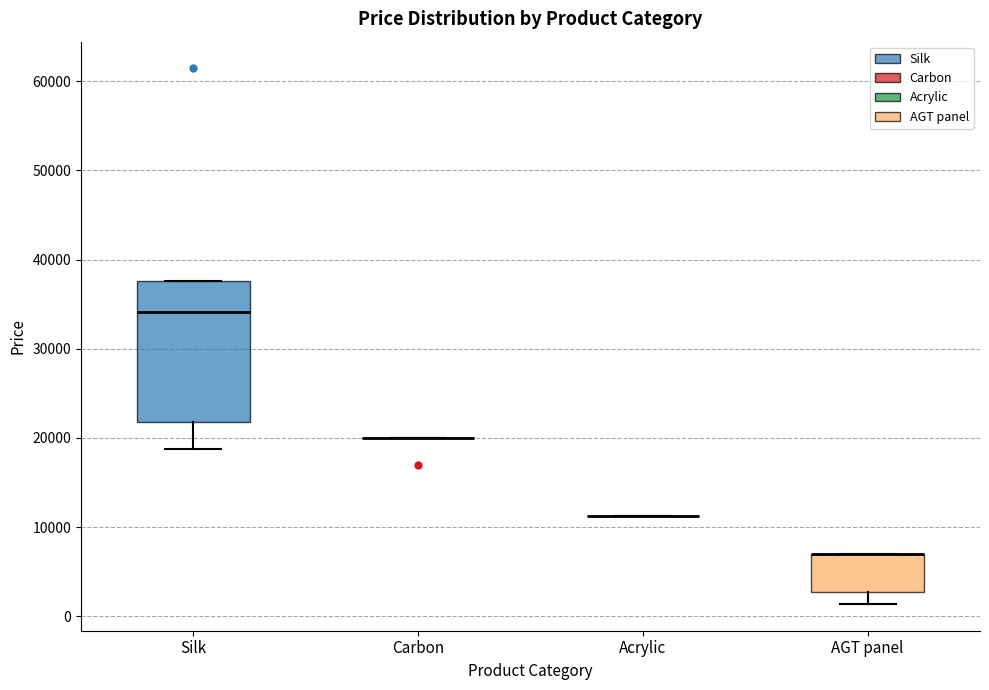

Comparing the boxes themselves (not the whiskers), which one is the tallest?

Silk